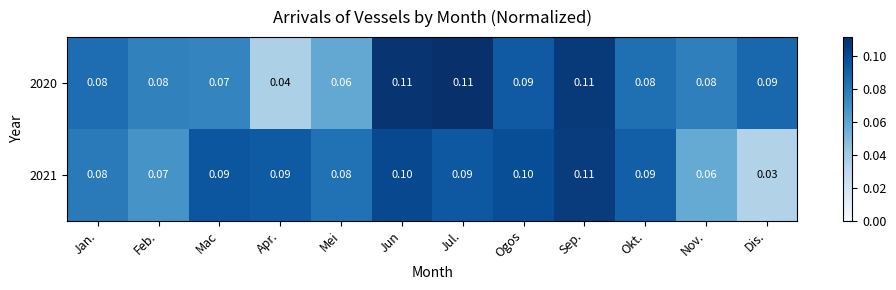

Which series changed the most between Sep. and Nov.?

2021